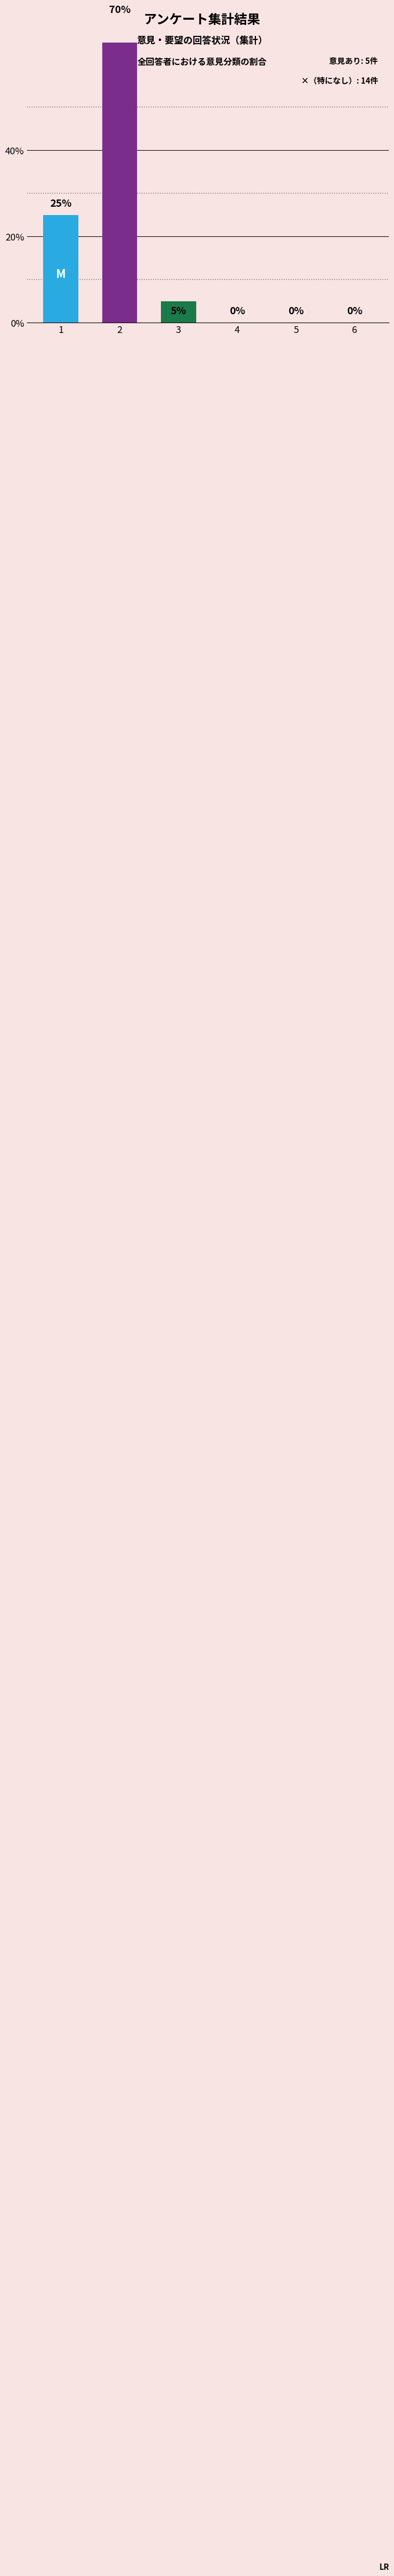

How many data points are less than 5?

3